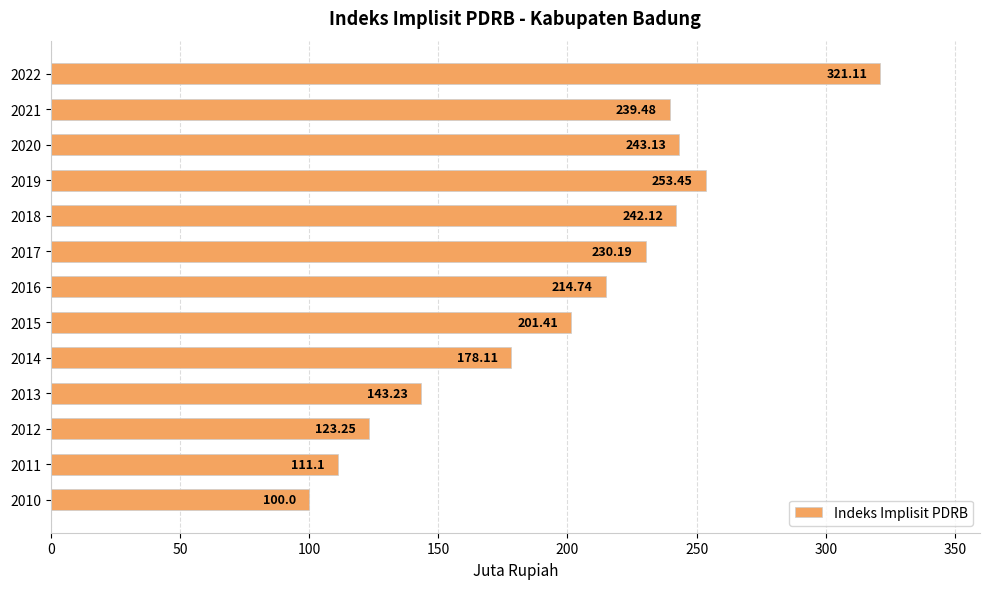

At which category does the chart reach its peak across all series?

2022